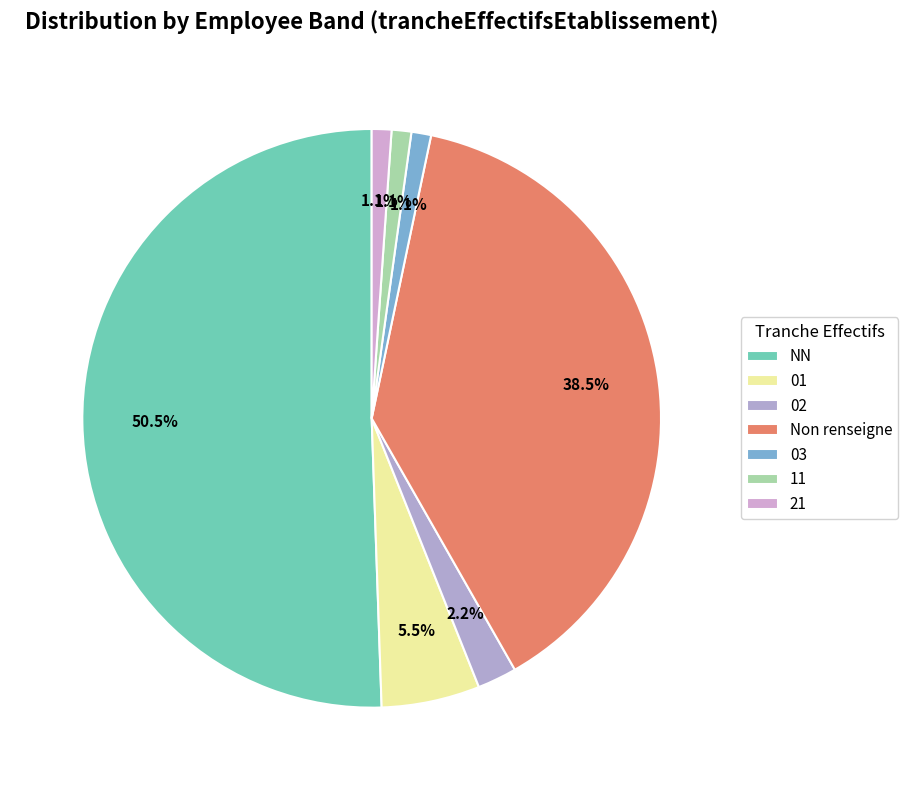

The 21 slice represents 1% of the pie. True or false?

True